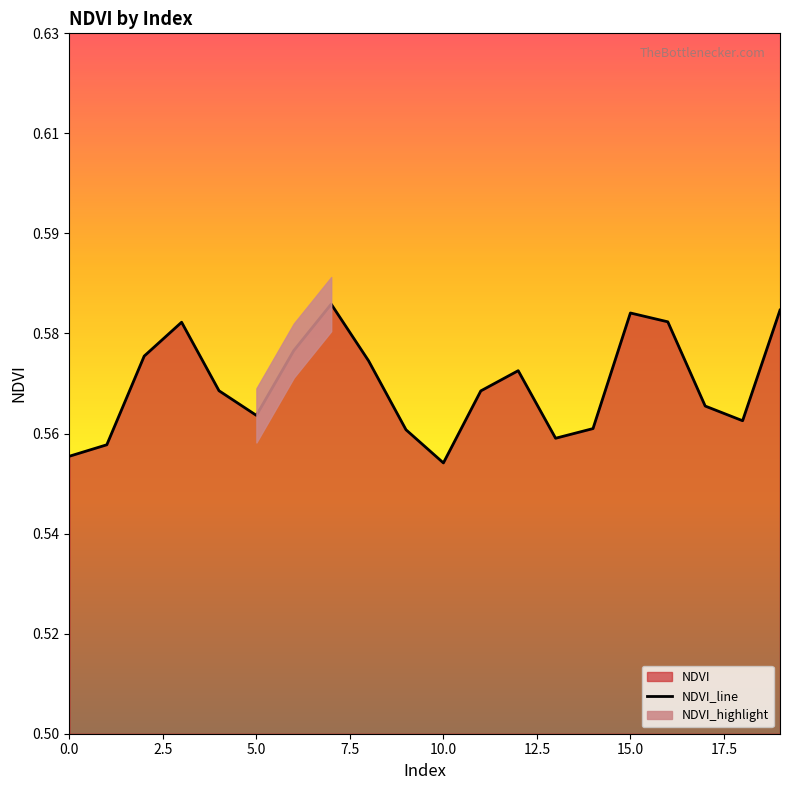

Which has a higher value, 5.0 or 9?

5.0